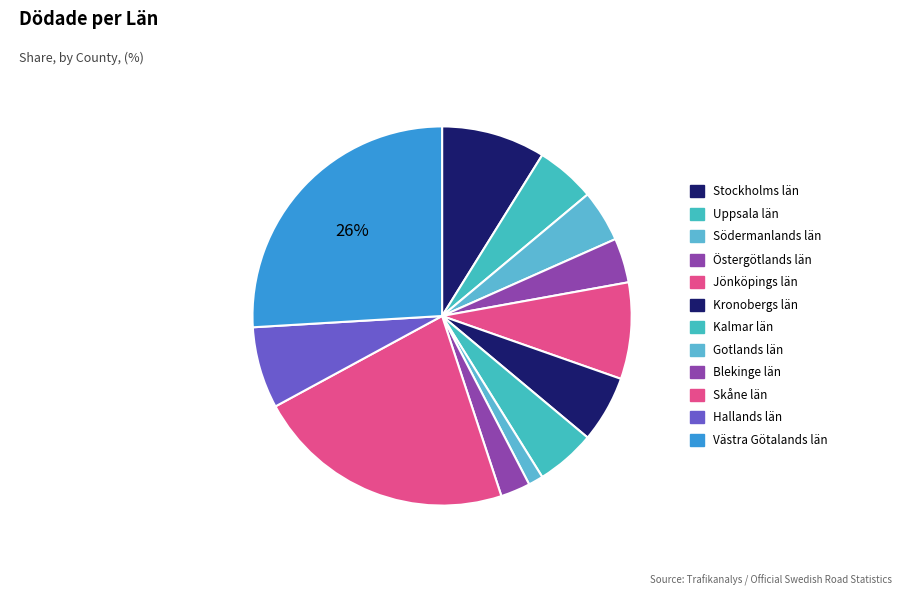

How many slices are in this pie chart?

12